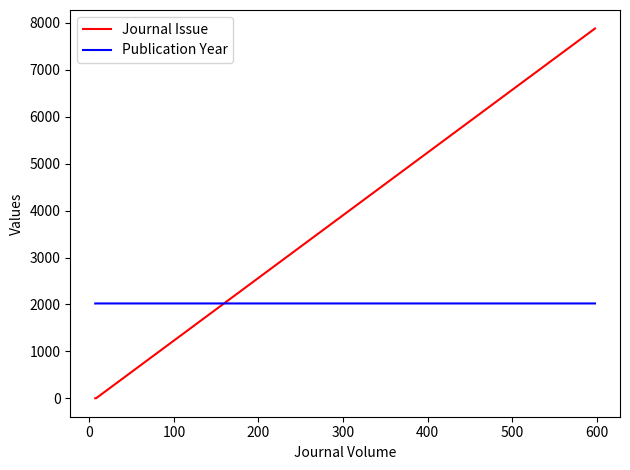

The value of Journal Issue at 100 is 2. True or false?

False